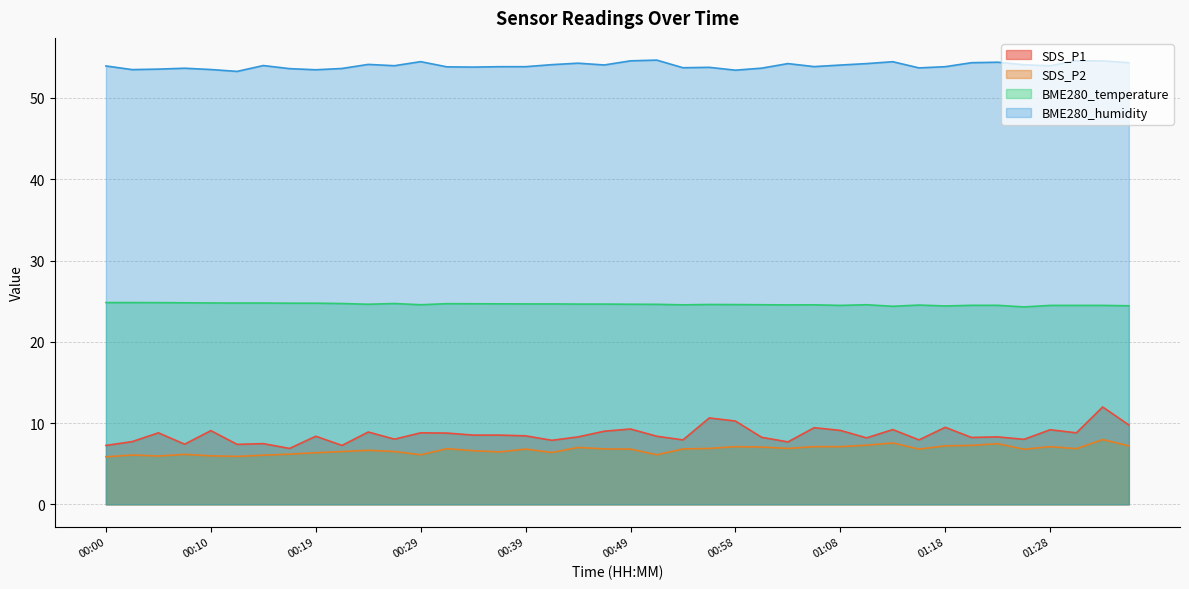

At which category is the sum across all series the highest?

01:33